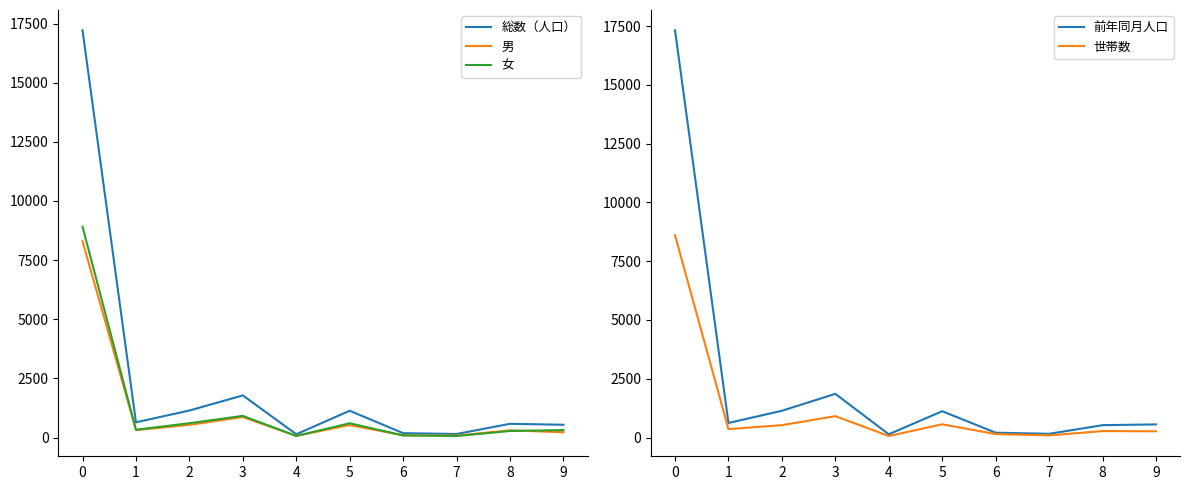

What is the difference between the second highest and minimum values in the 総数（人口） series?

1642